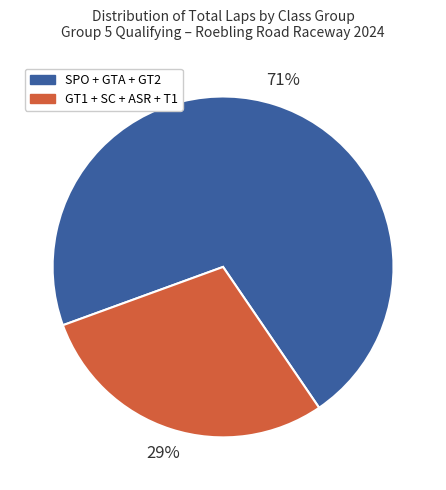

Between SPO + GTA + GT2 and GT1 + SC + ASR + T1, which is larger?

SPO + GTA + GT2